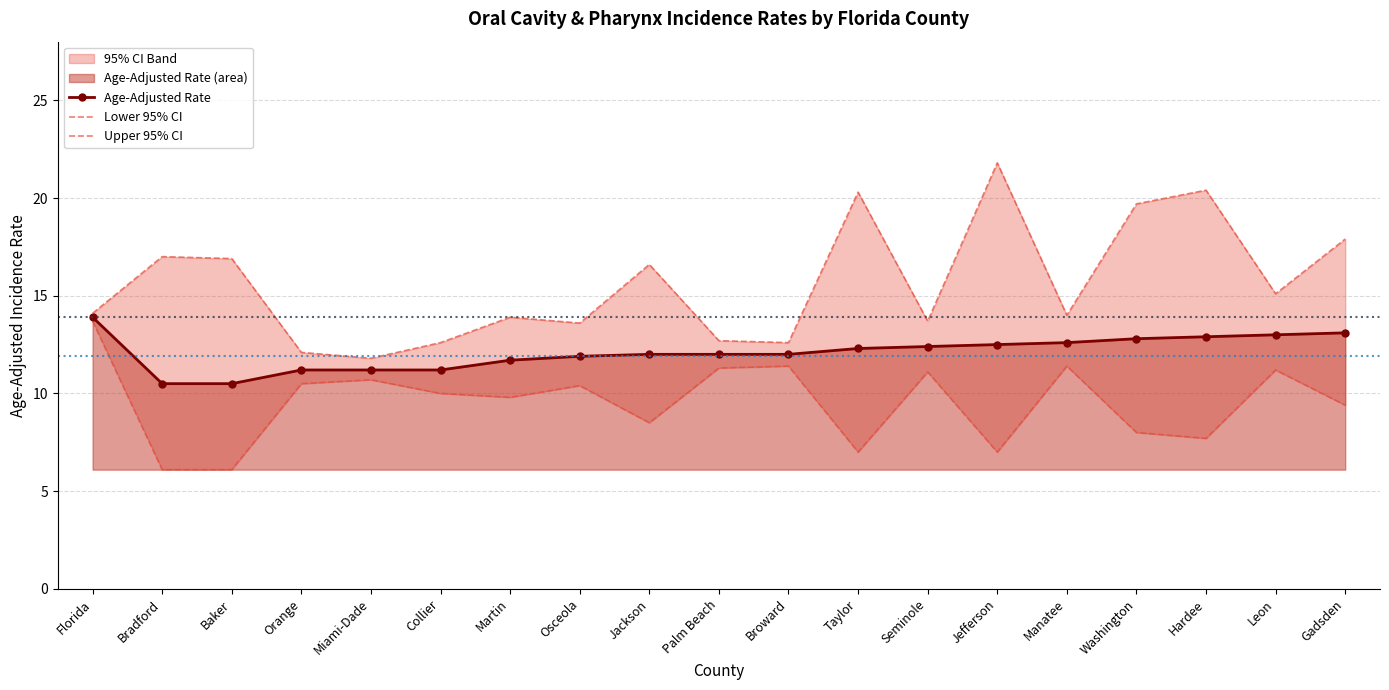

The value of Age-Adjusted Rate at Osceola is 3.3. True or false?

False